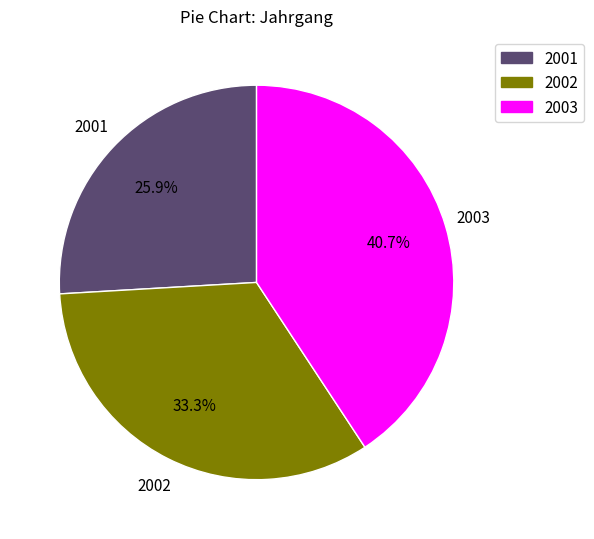

The 2001 slice represents 13% of the pie. True or false?

False